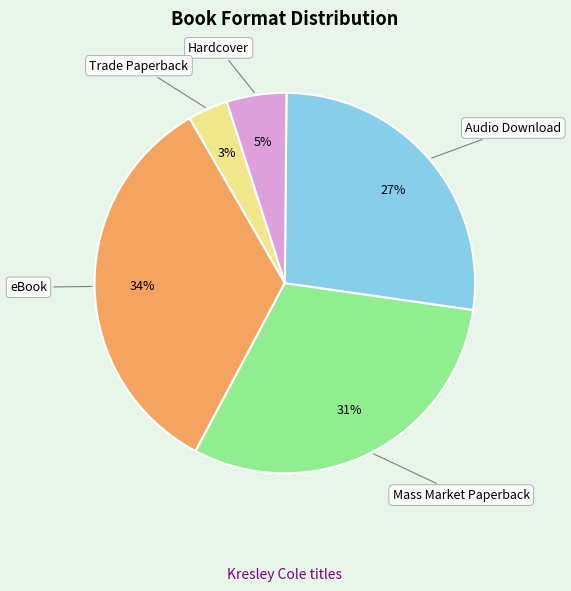

Do Trade Paperback and Audio Download together represent more than half of the pie?

No